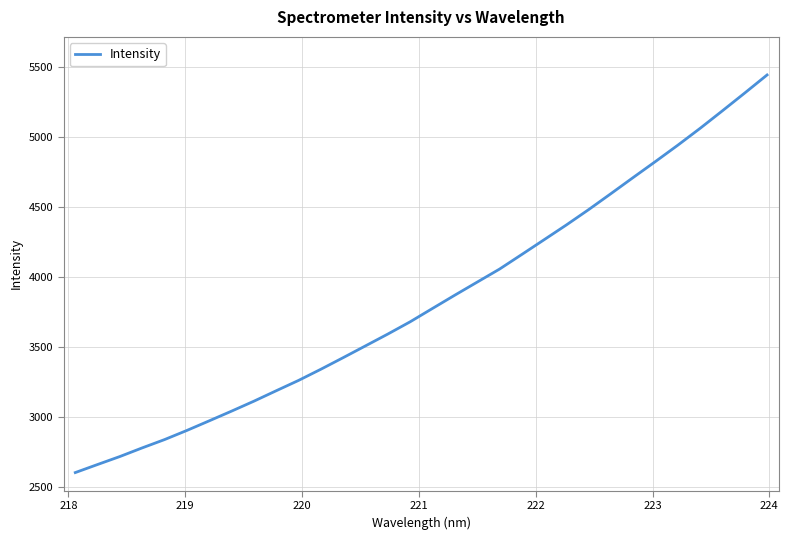

How many lines are shown in the chart?

1